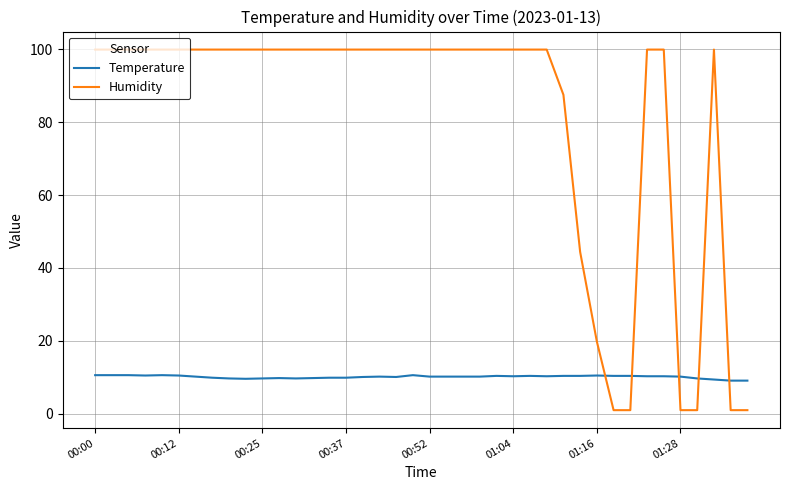

What is the maximum value shown in the chart?

99.9